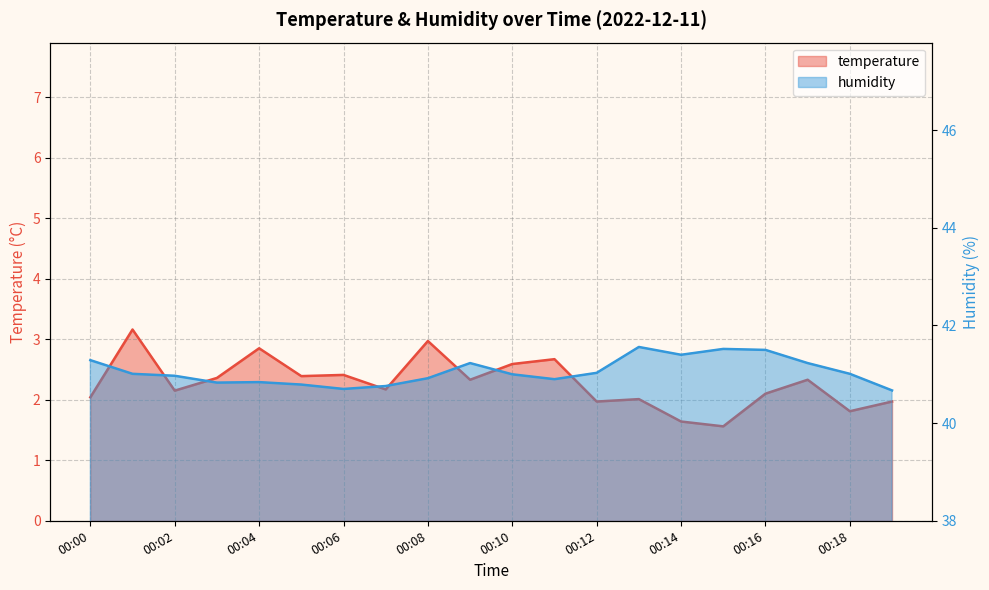

Between 00:11 and 00:17, which is larger?

00:11